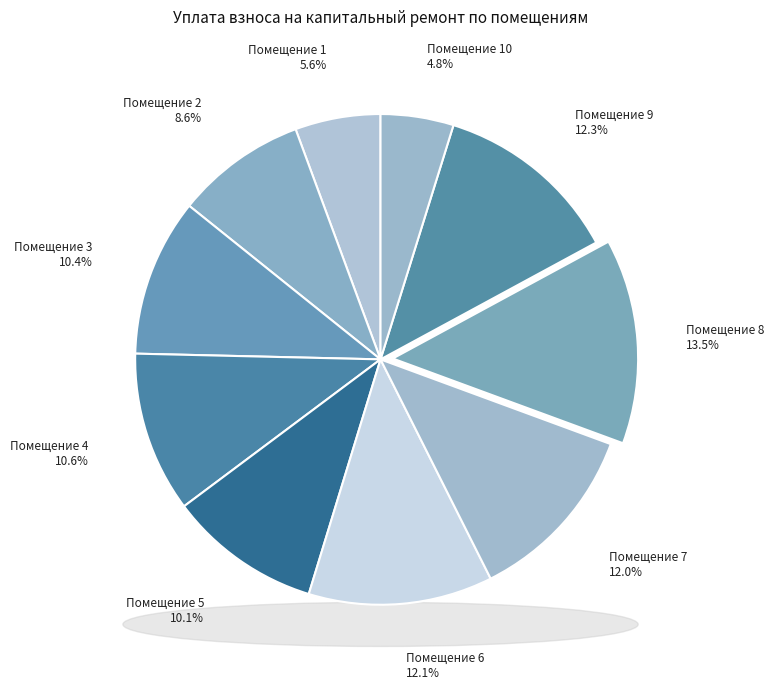

What percentage is the 4 slice, to the nearest percent?

11%